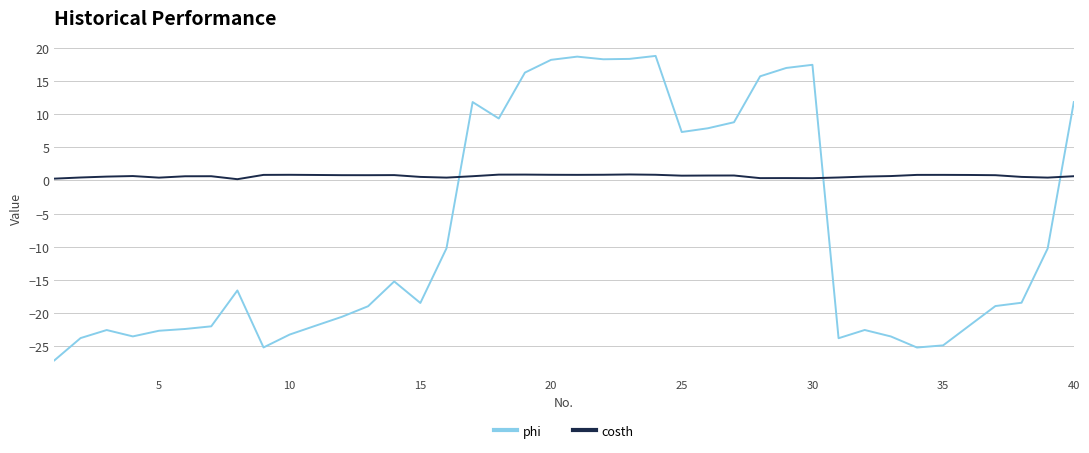

List the series in order of their peak value, highest first.

phi, costh